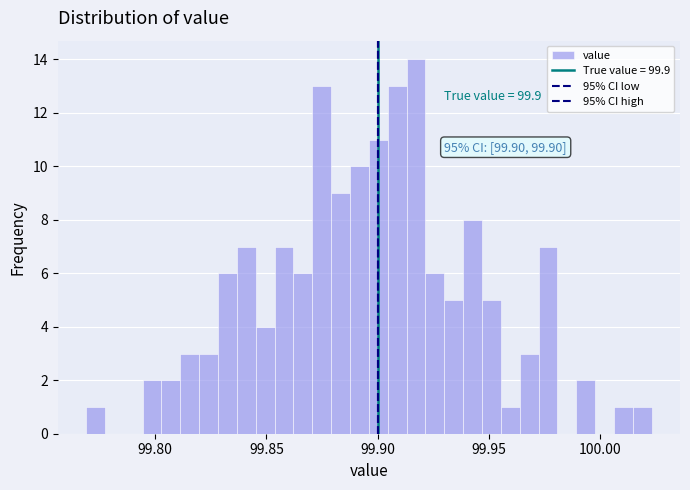

Around what value on the x-axis is the tallest bar? Give the approximate position of its centre, as read against the axis.

99.915